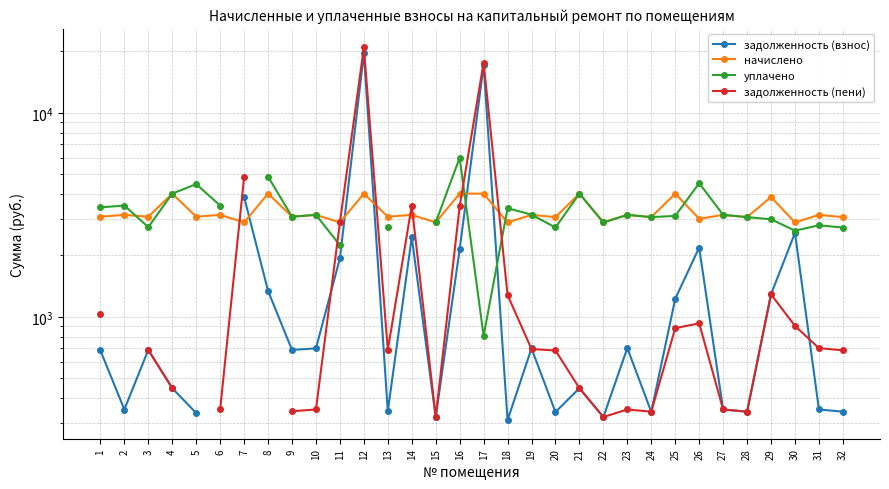

Which category has the highest value in the уплачено series?

16